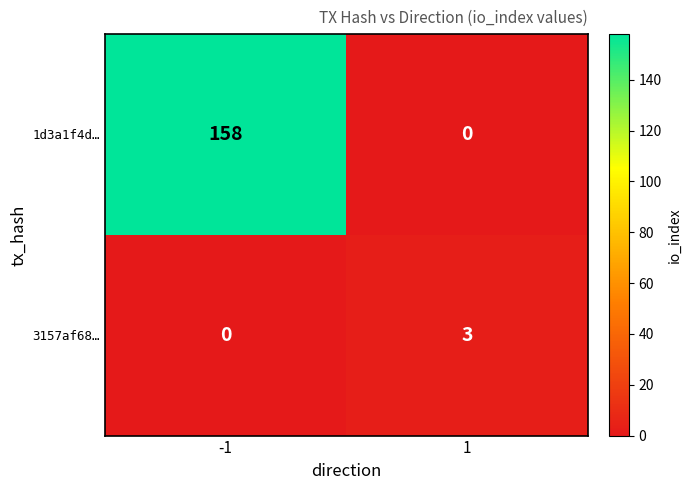

How many data points does each series have?

2